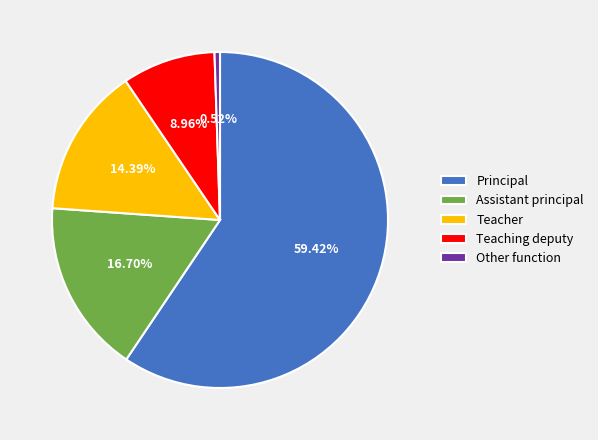

Approximately how many times larger is the value at Teacher compared to Assistant principal?

0.9